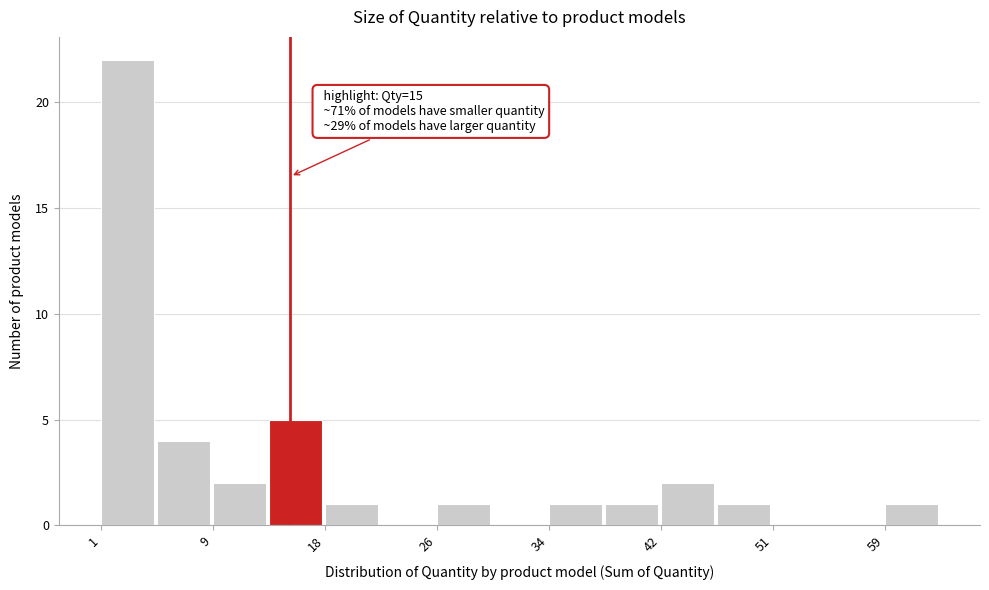

Which range on the x-axis has the tallest bar?

1 to 5